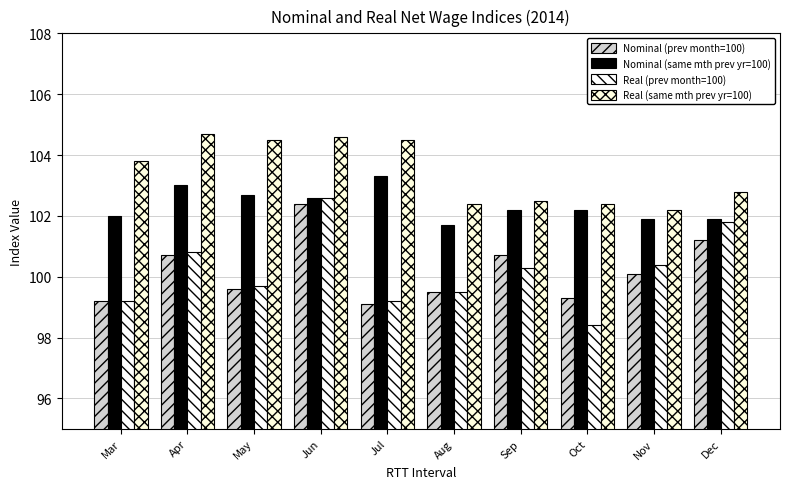

What is the total value across all series at Dec?

407.7